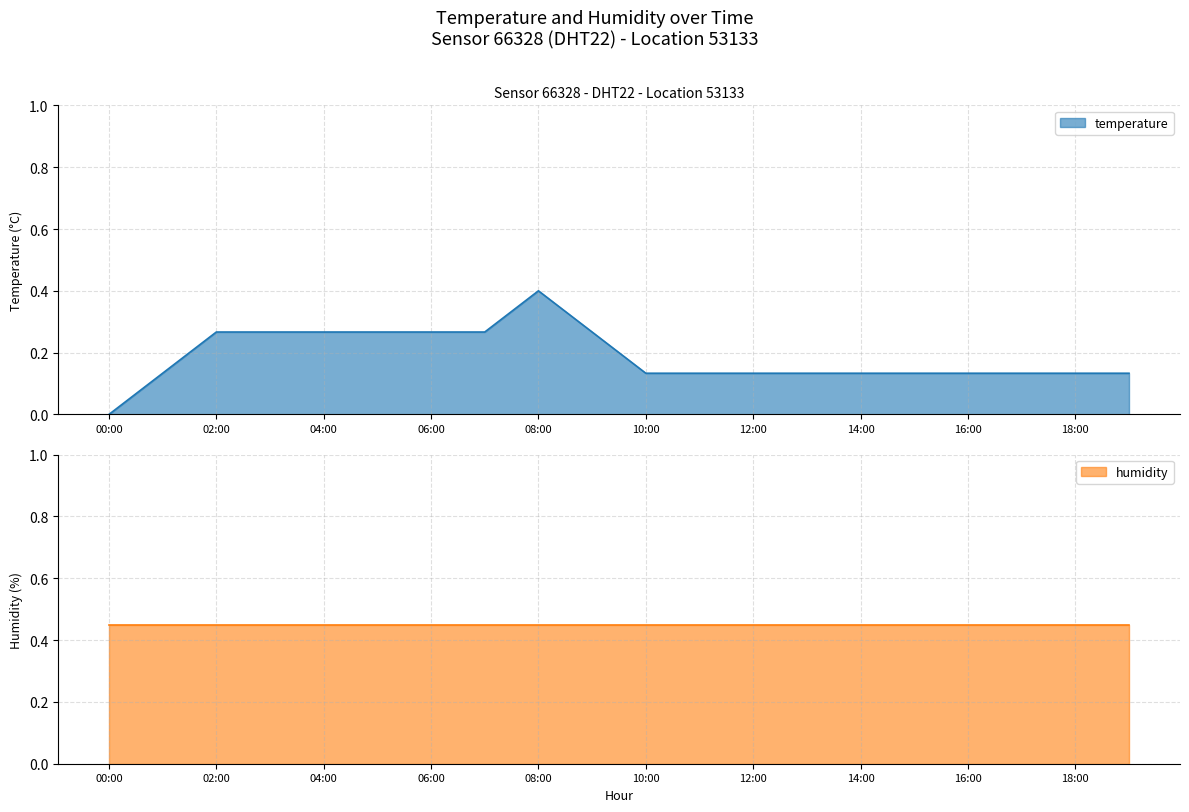

How many interior local peaks (higher than both neighbors) does the data have?

1